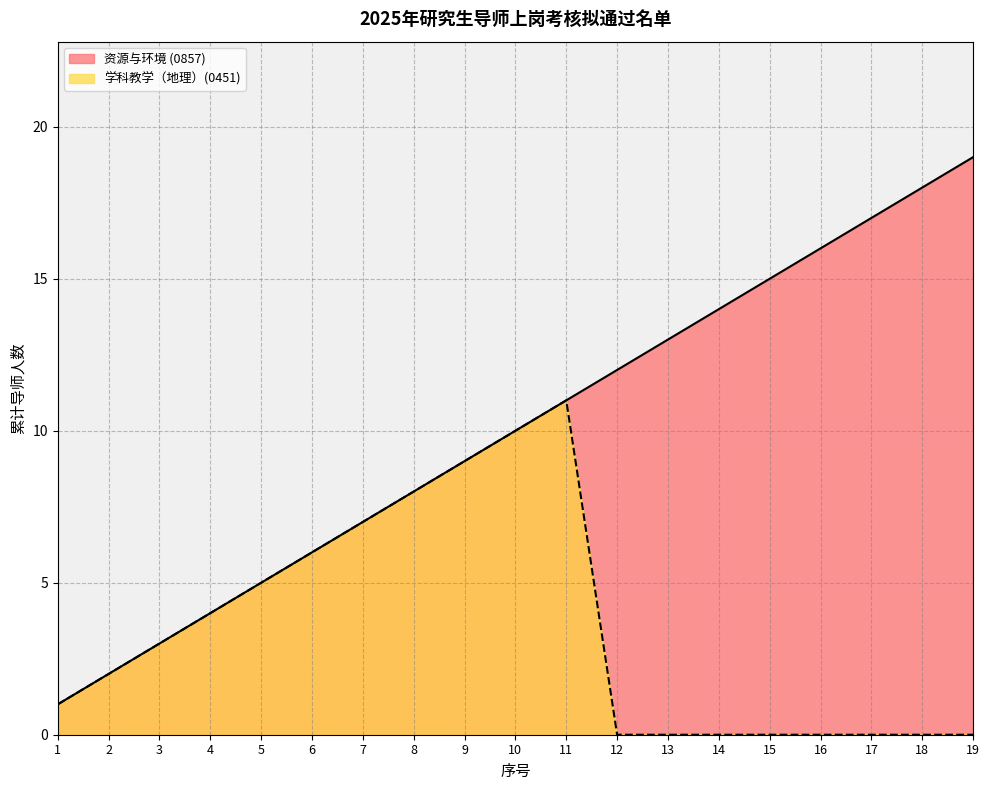

What is the value of the 资源与环境 (0857) point at the 8th from the left?

8